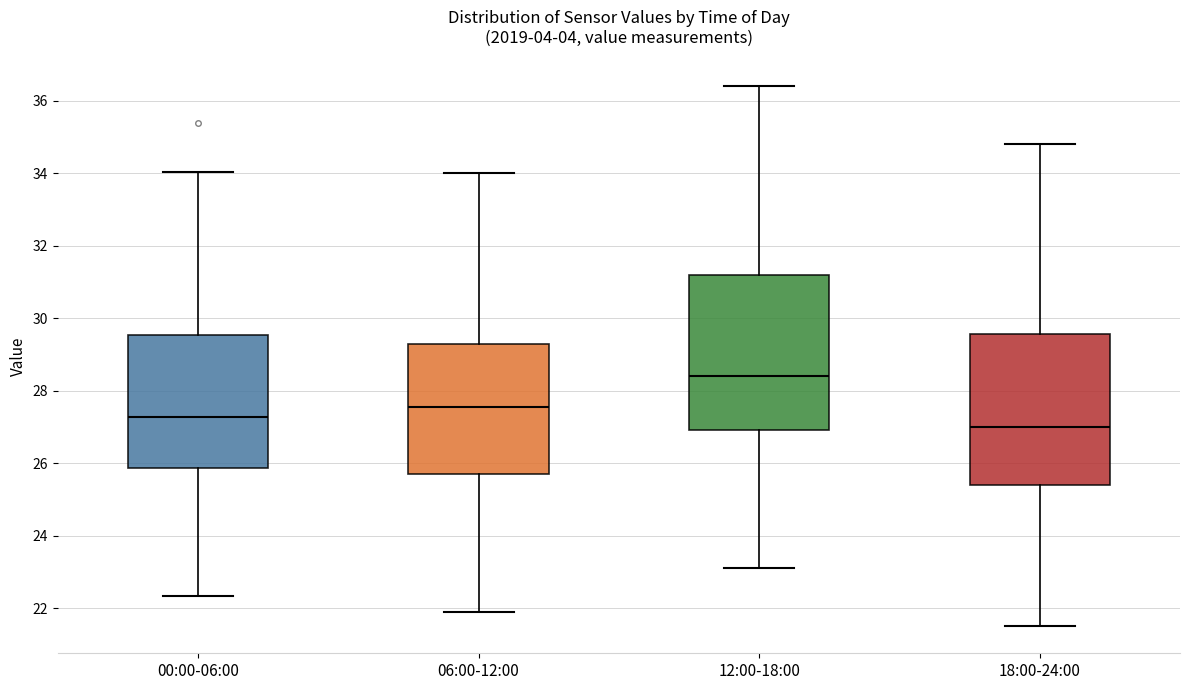

Which box has the highest median line?

12:00-18:00